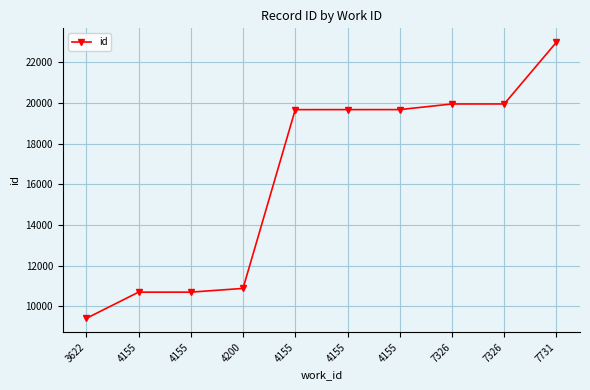

Count the number of categories in the chart.

10